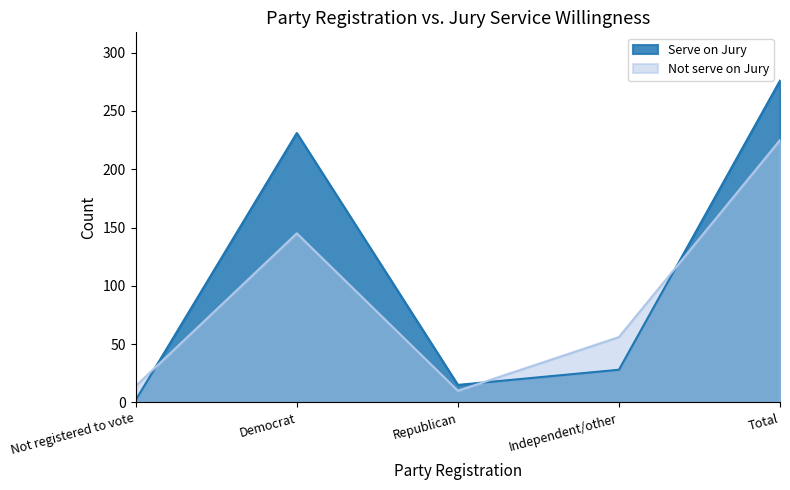

Which series has the largest range (max minus min)?

Serve on Jury